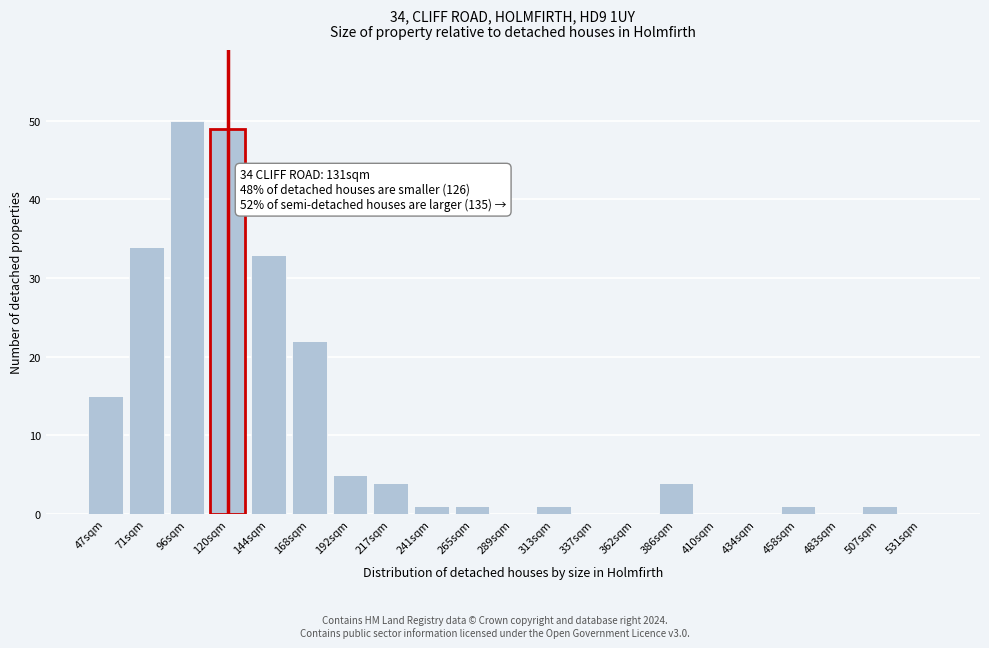

Reading left to right, list all the values displayed in this chart.

47sqm=15	71sqm=34	96sqm=50	120sqm=49	144sqm=33	168sqm=22	192sqm=5	217sqm=4	241sqm=1	265sqm=1	289sqm=0	313sqm=1	337sqm=0	362sqm=0	386sqm=4	410sqm=0	434sqm=0	458sqm=1	483sqm=0	507sqm=1	531sqm=0